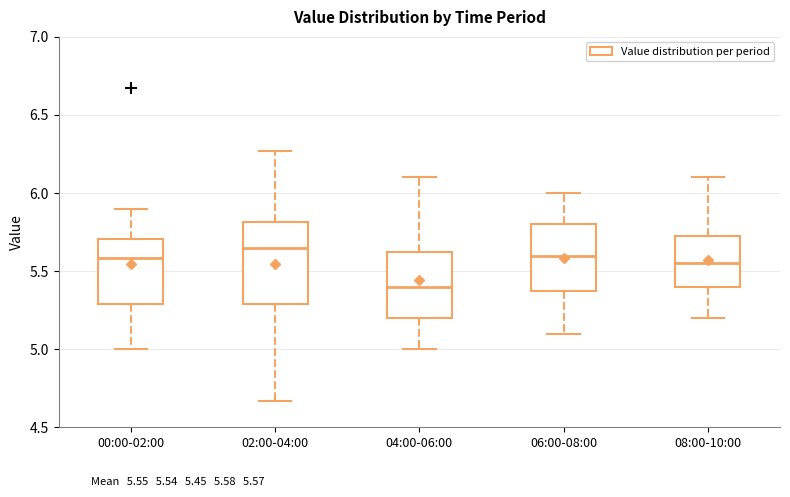

Which box has the highest median line?

02:00-04:00